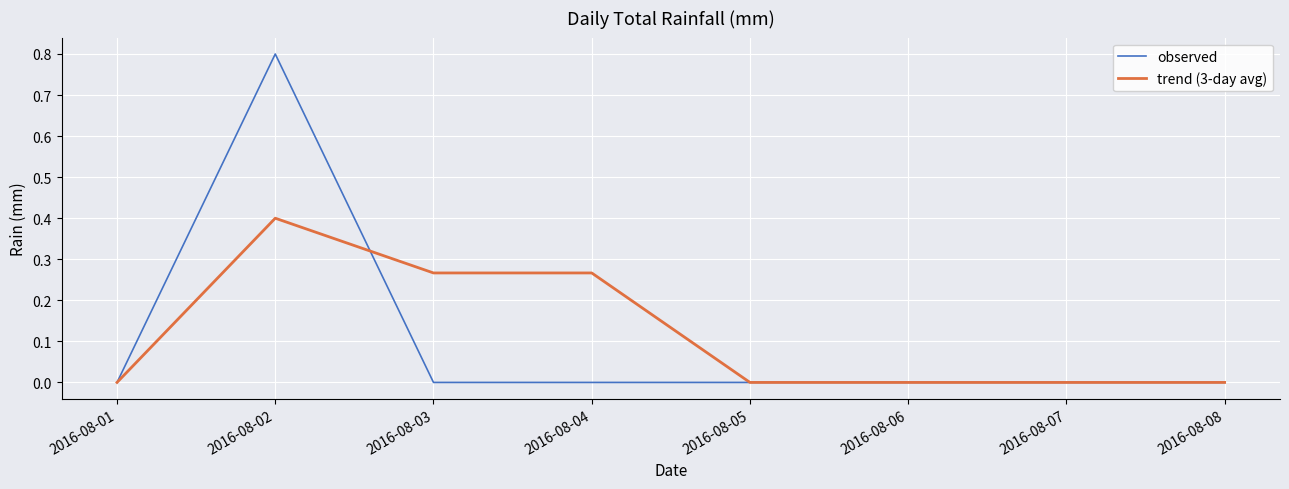

Count the number of data series in this chart.

2